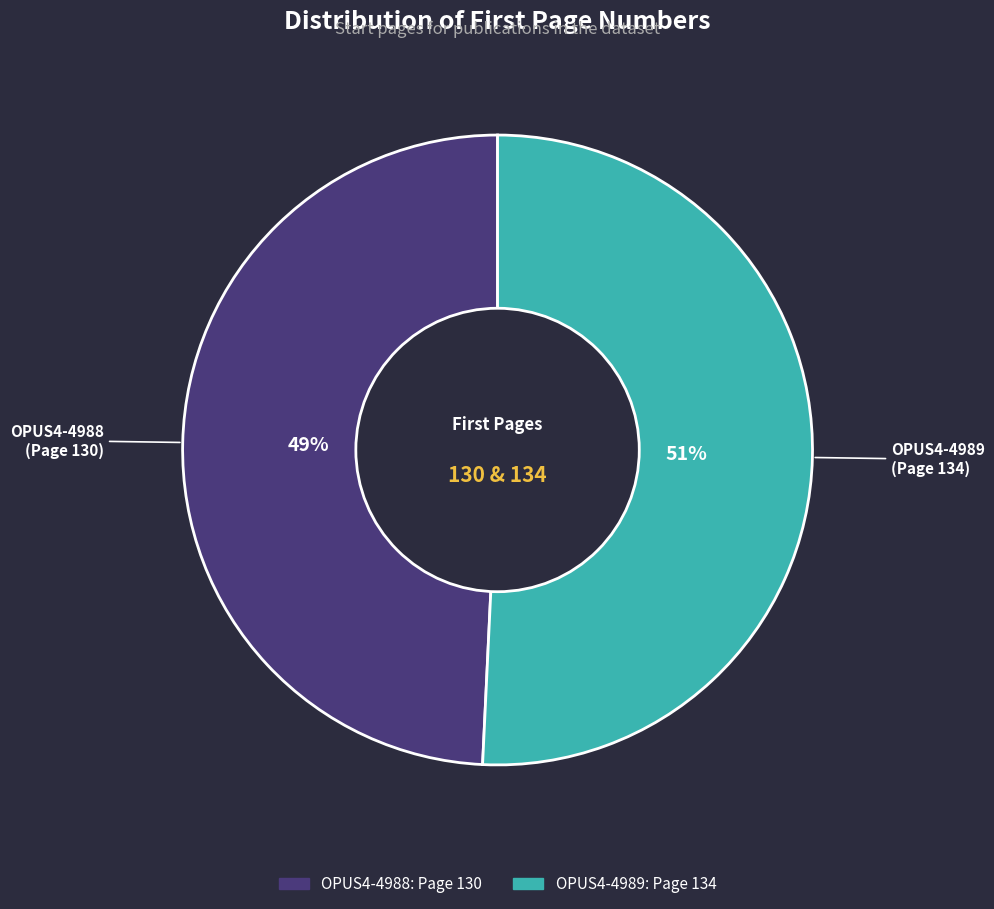

To the nearest percent, what is the average slice percentage?

50%